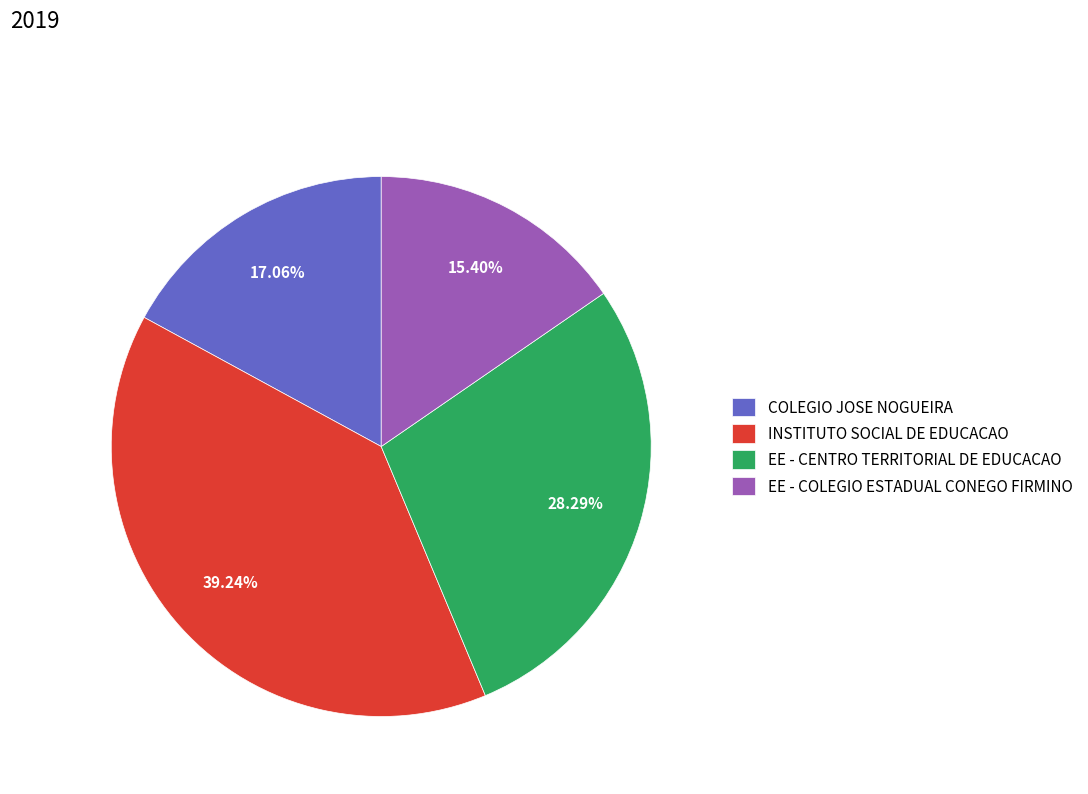

Count the number of slices in the pie.

4